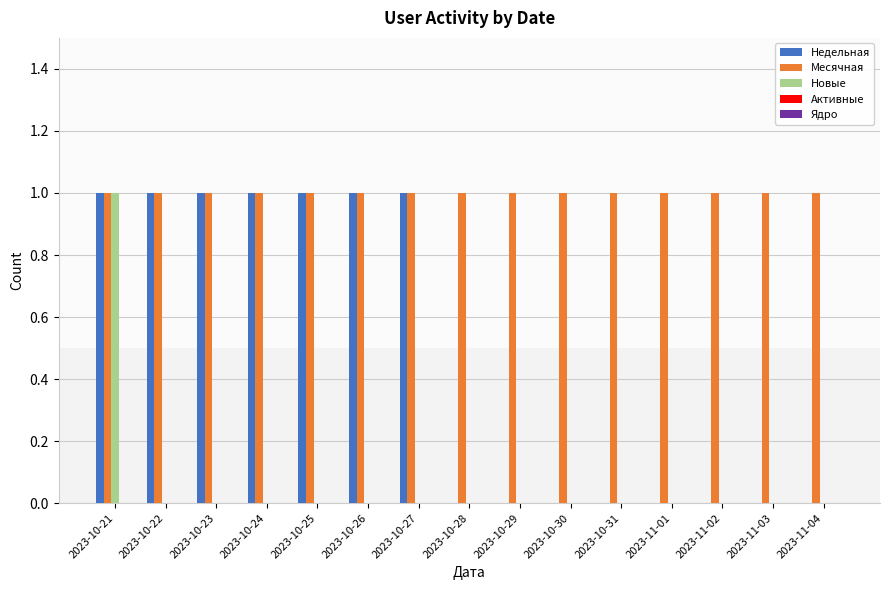

At which label does Новые reach its peak?

2023-10-21